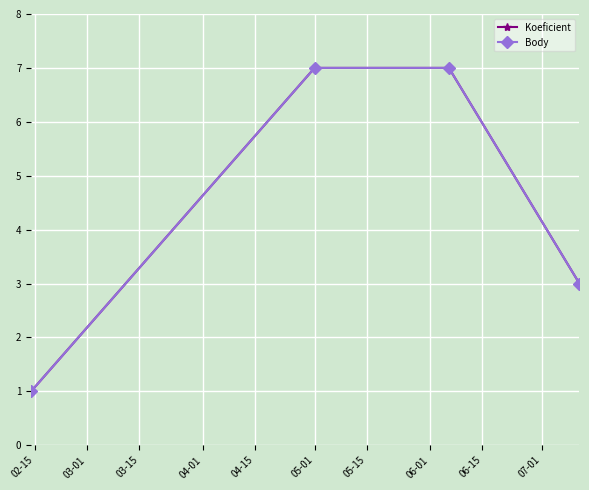

What is the greatest value displayed?

7